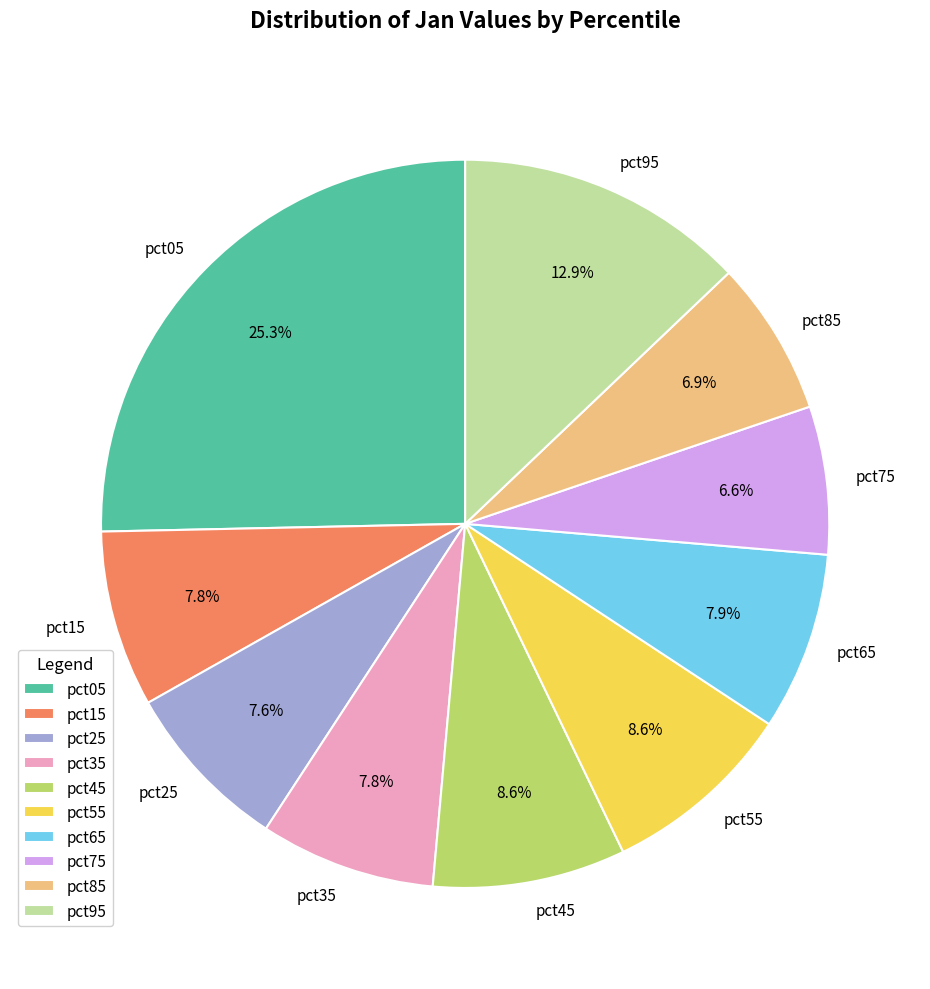

Is it true that pct85 is 21% of the pie?

False